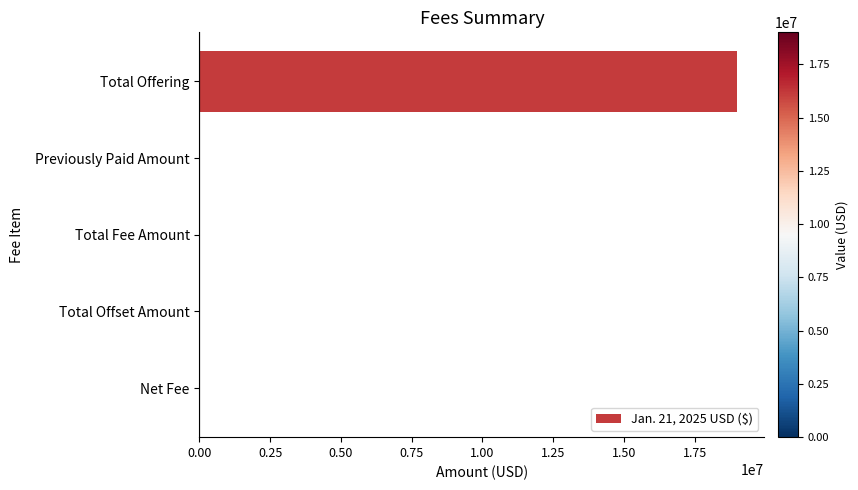

What is the change in value from Total Offering to Total Offset Amount?

-19008500.0